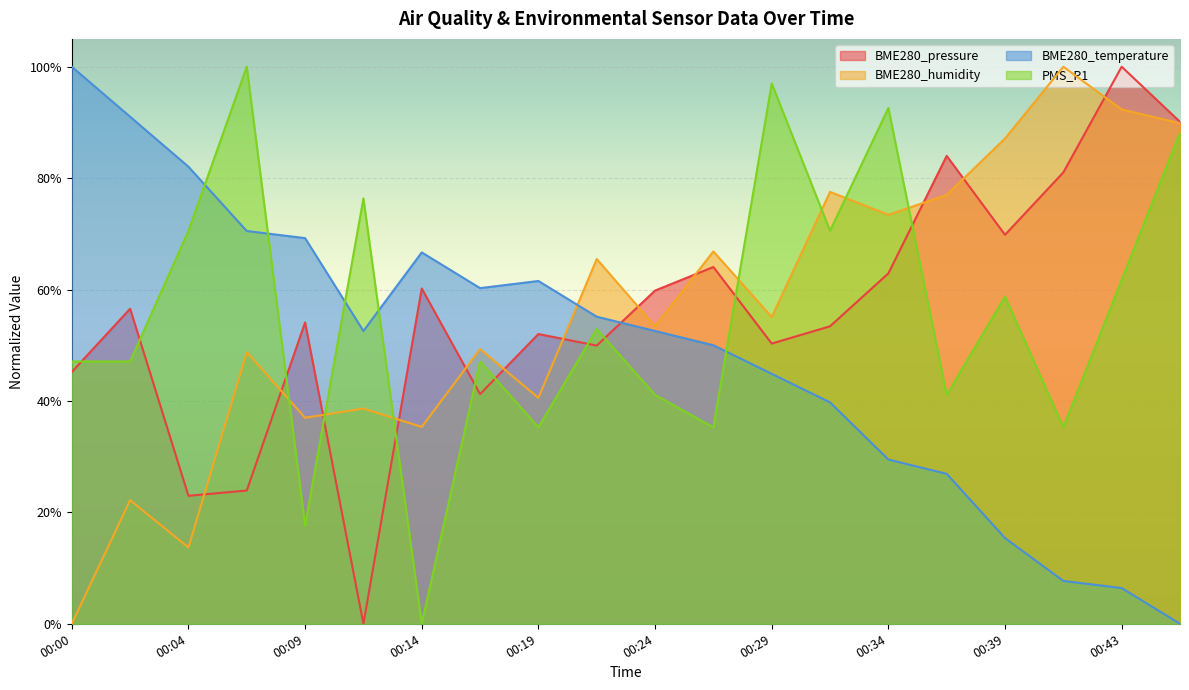

What is the difference between the PMS_P1 values at 00:07 and 00:26?

0.6